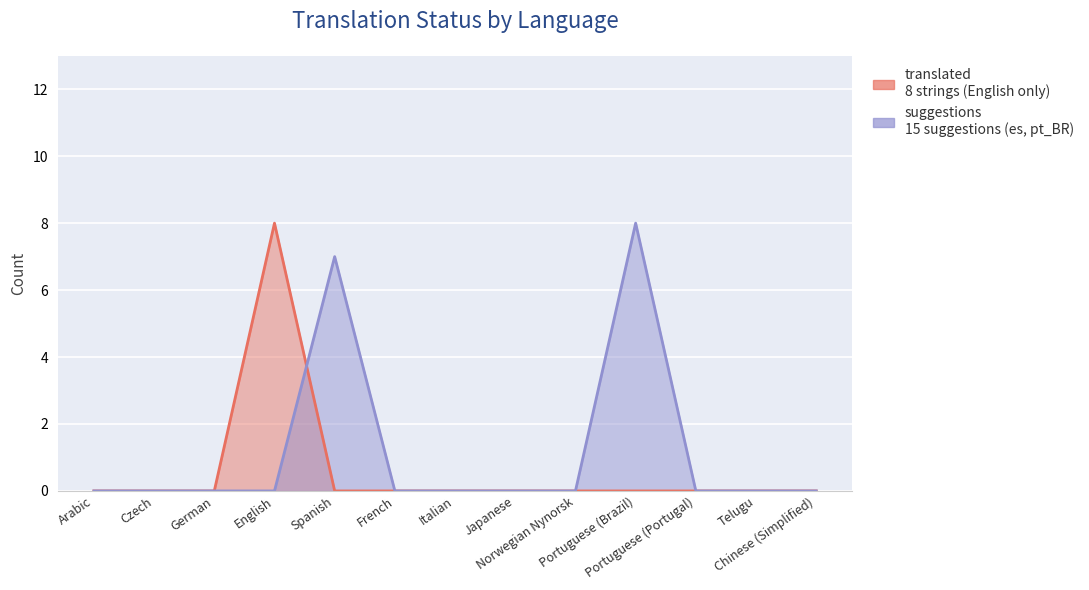

What position from the left is Spanish?

5